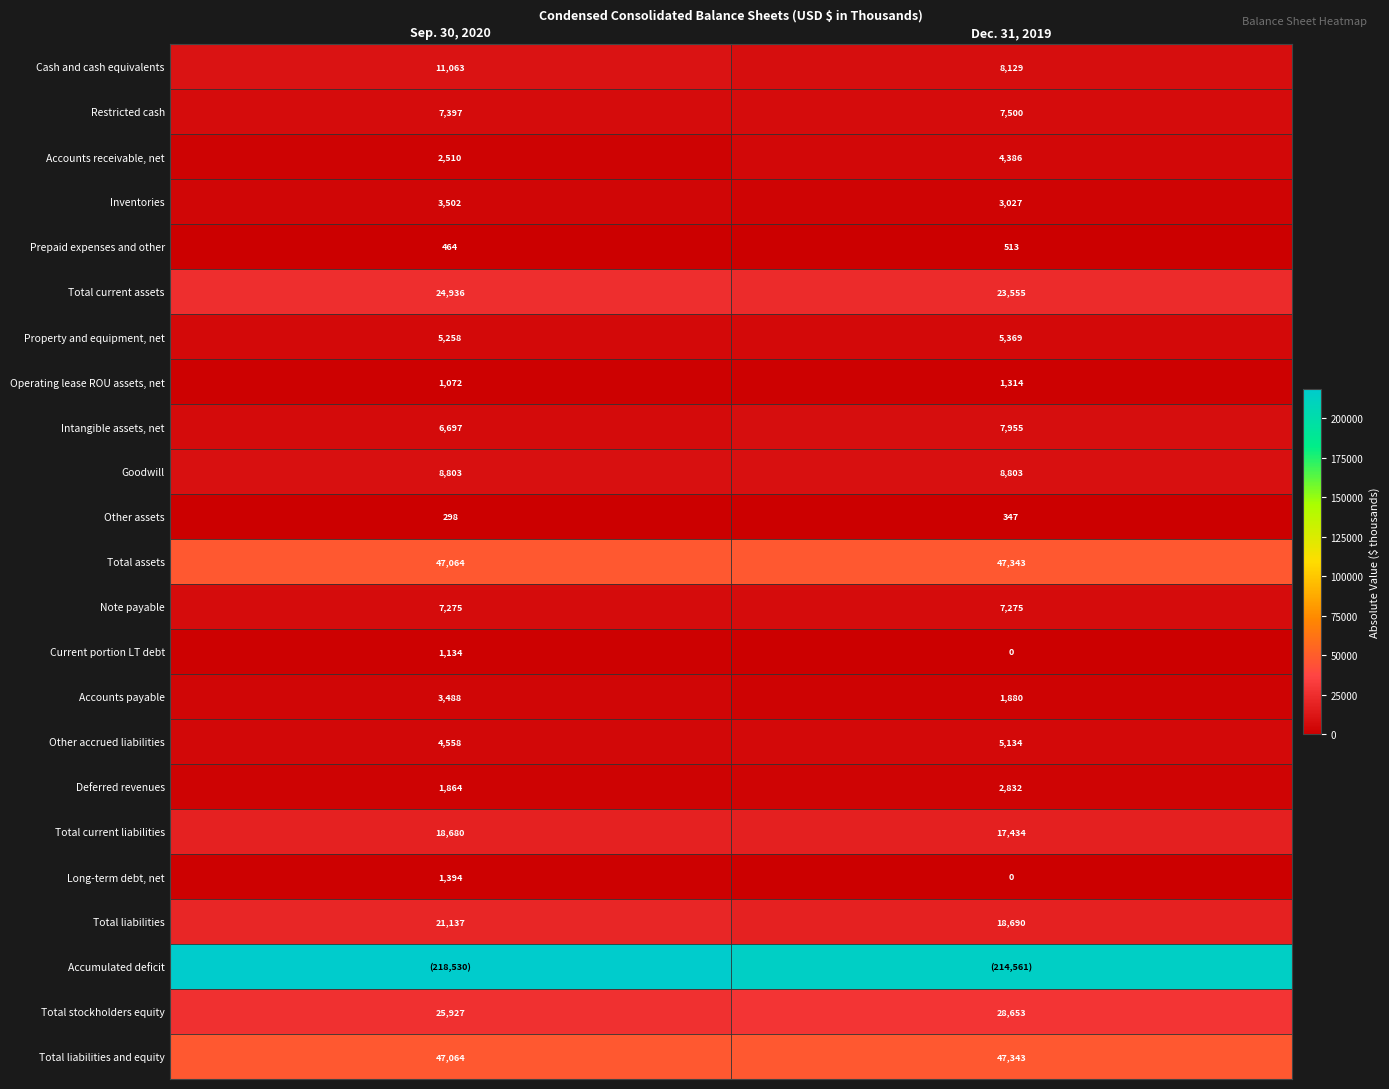

What is the difference between the highest and lowest values at Sep. 30, 2020?

218232